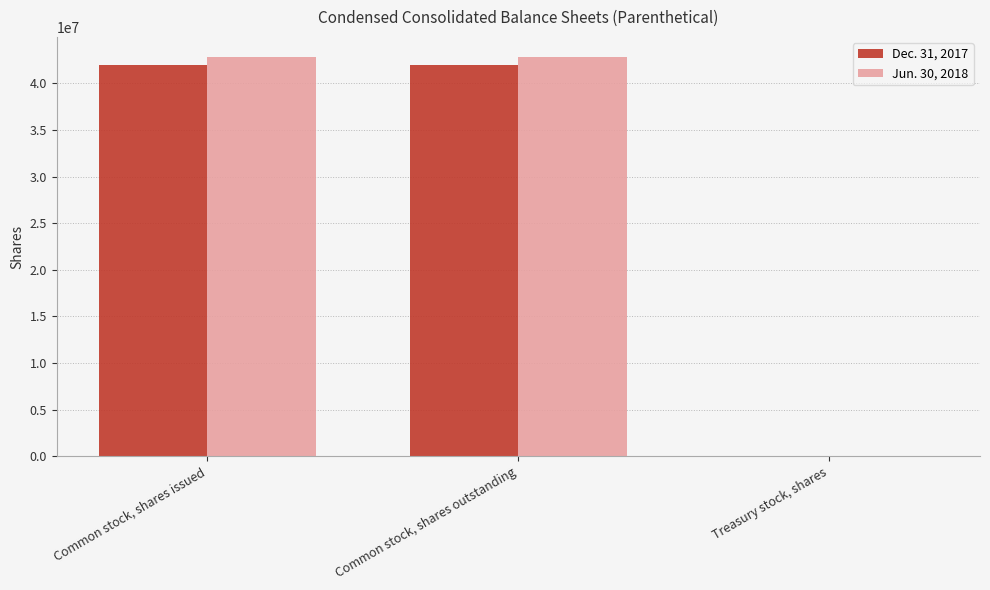

What is the total value across all series at Common stock, shares outstanding?

84817000